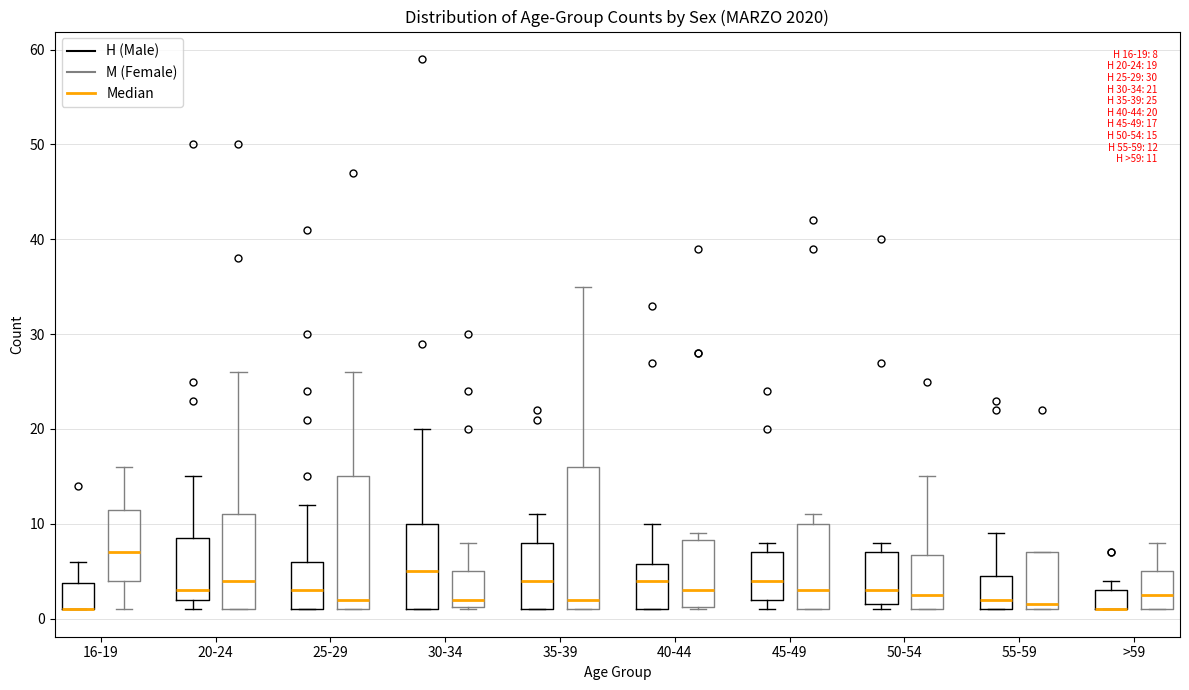

Comparing the boxes themselves (not the whiskers), which one is the tallest?

35-39 (M (Female))